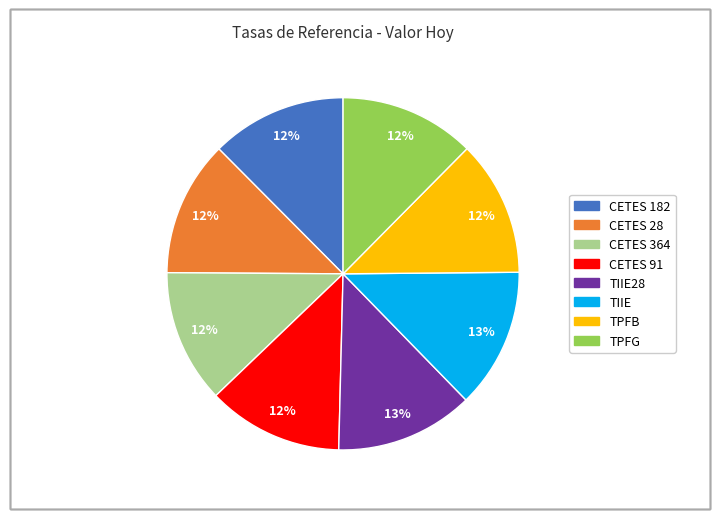

Does any single category account for the majority?

No